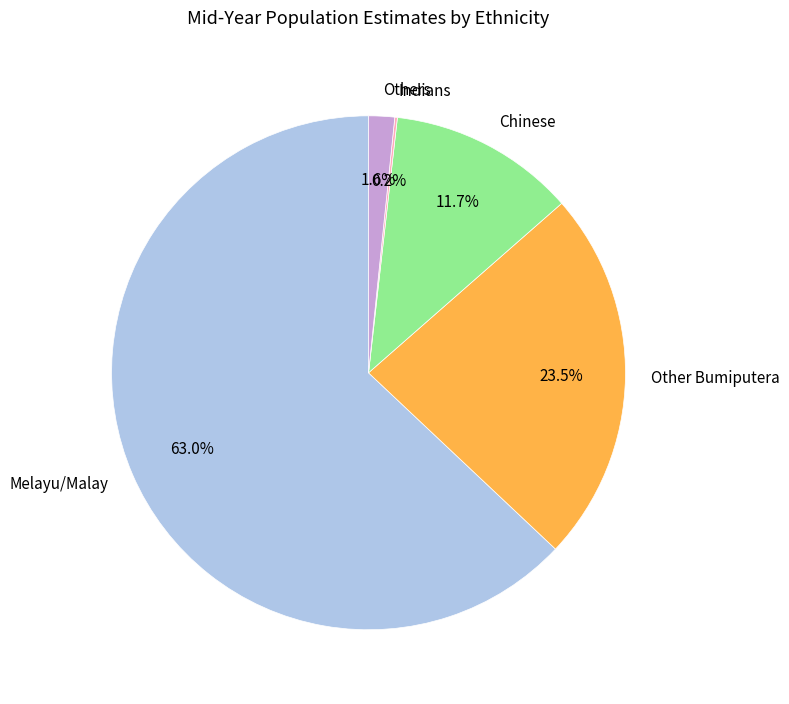

Which category has the biggest portion of the pie?

Melayu/Malay